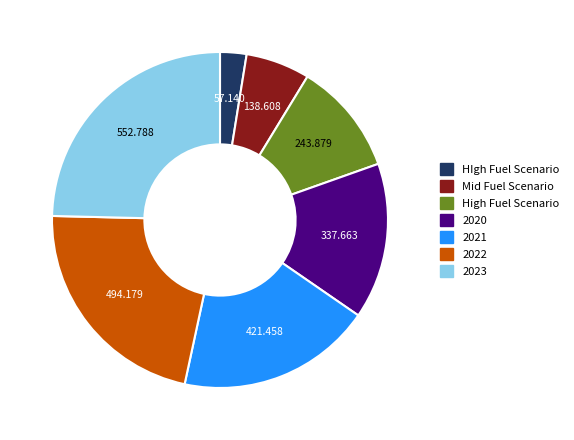

Does 2022 account for over 50% of the chart?

No